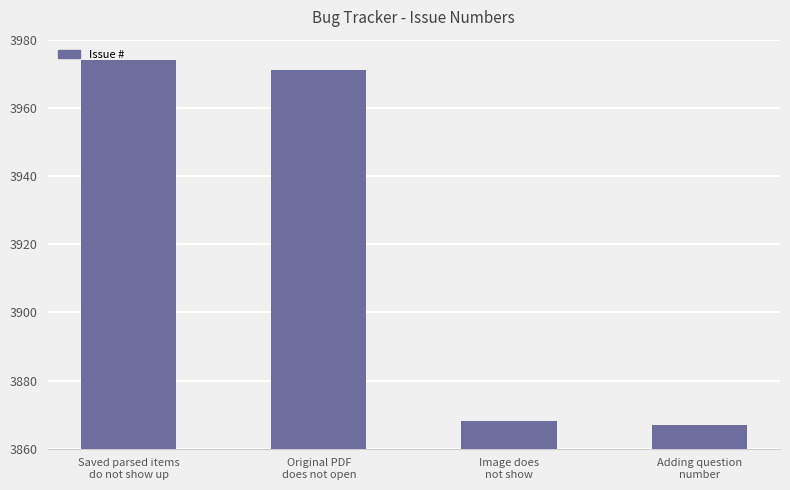

What is the average value?

3920